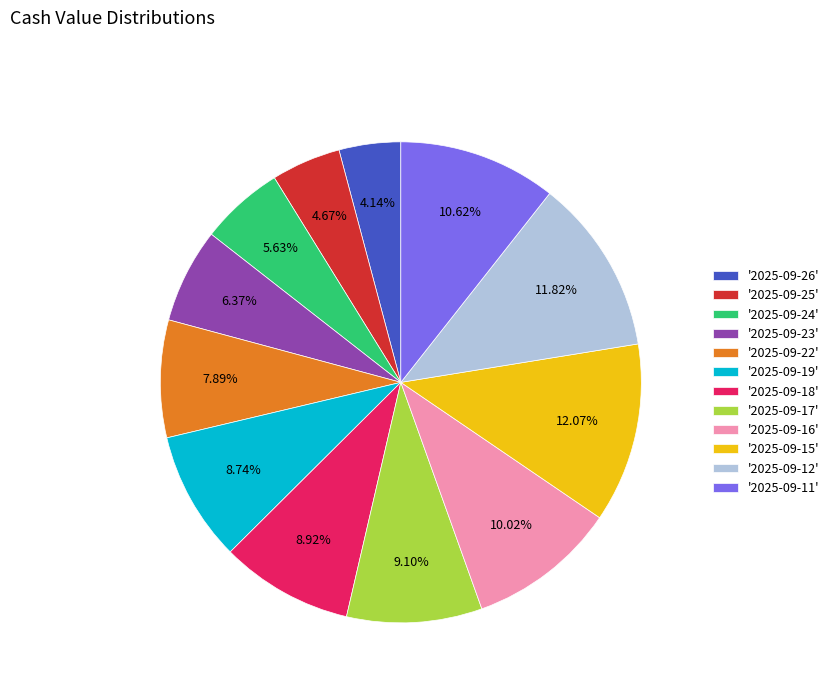

Is there any slice that represents more than half of the pie?

No